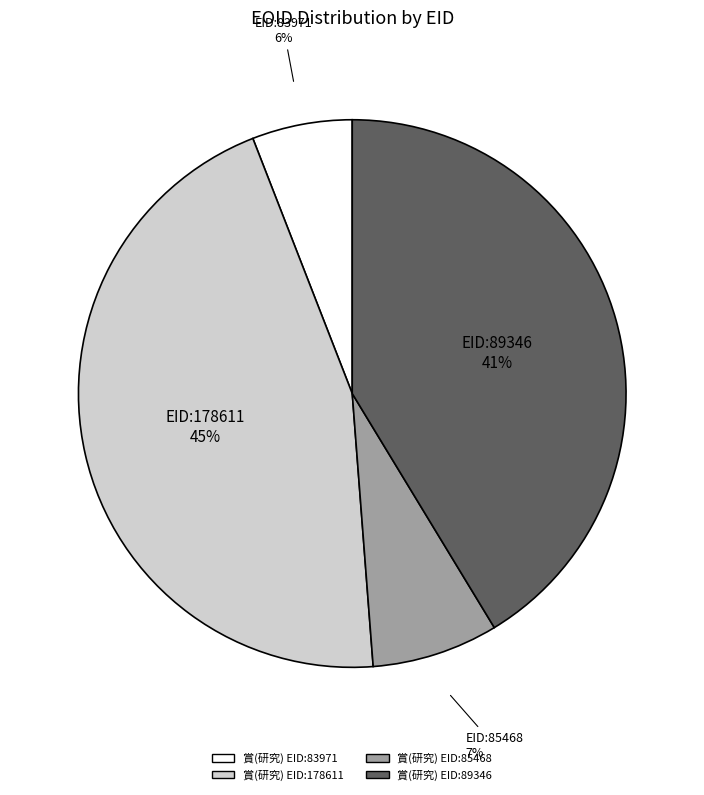

Is there any slice that represents more than half of the pie?

No